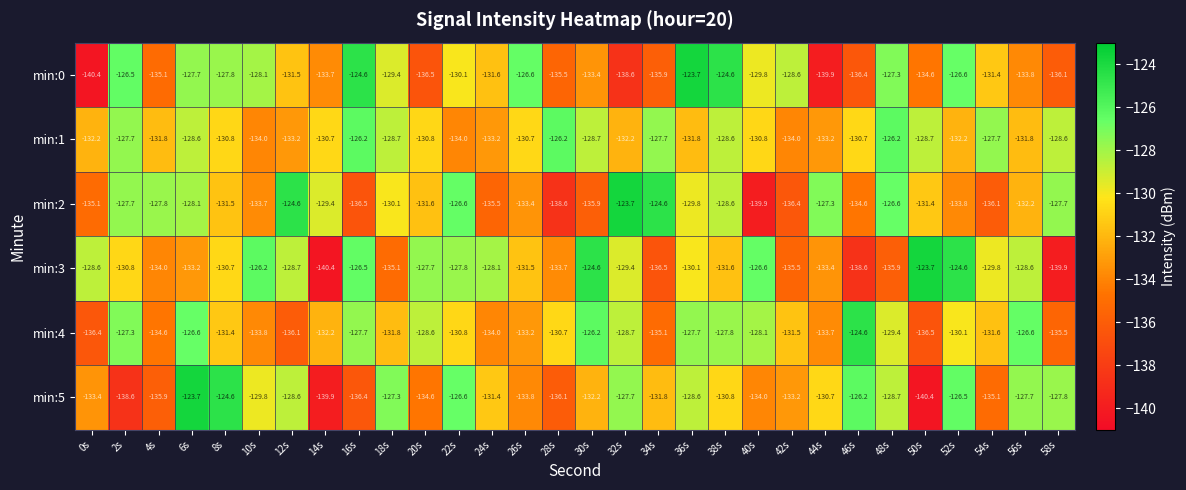

What is the maximum value shown in the chart?

-123.7